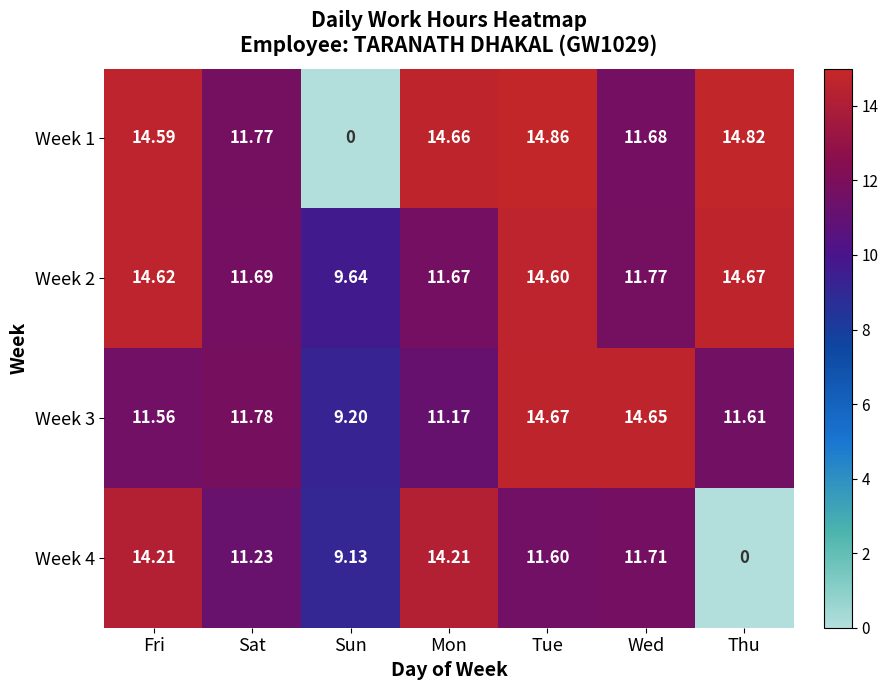

How many distinct data groups are displayed?

4